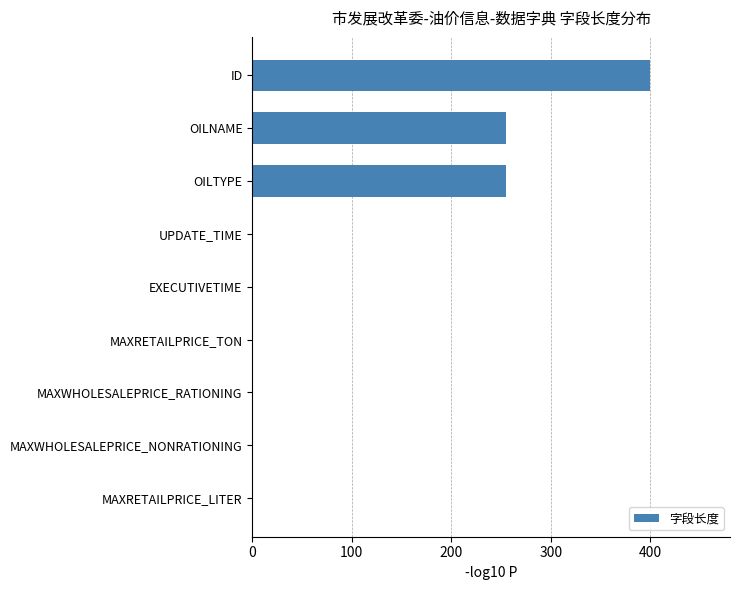

Count the number of values greater than 0.

3